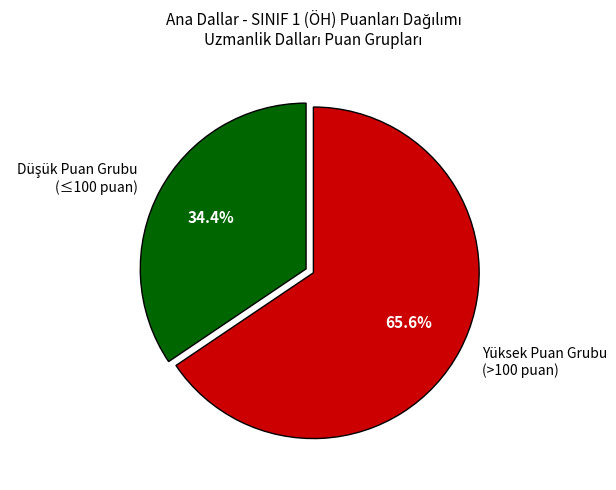

Is Yüksek Puan Grubu (>100 puan) the majority of the pie?

Yes